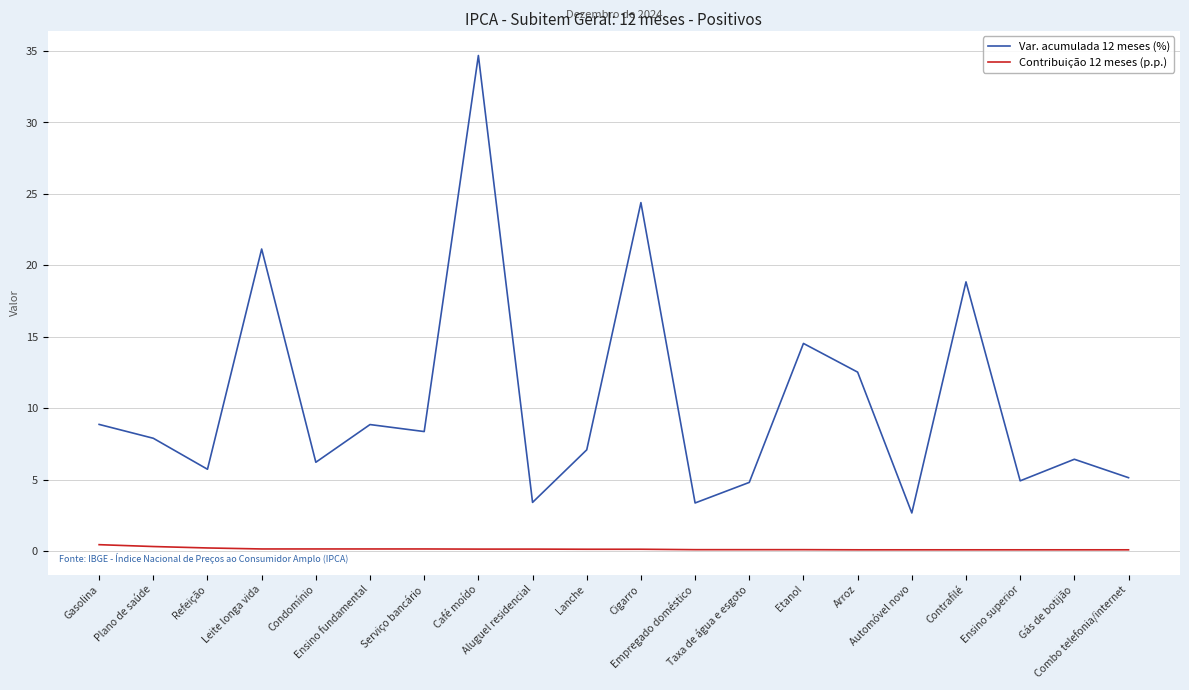

True or false: Contribuição 12 meses (p.p.) and Var. acumulada 12 meses (%) cross at least once.

False